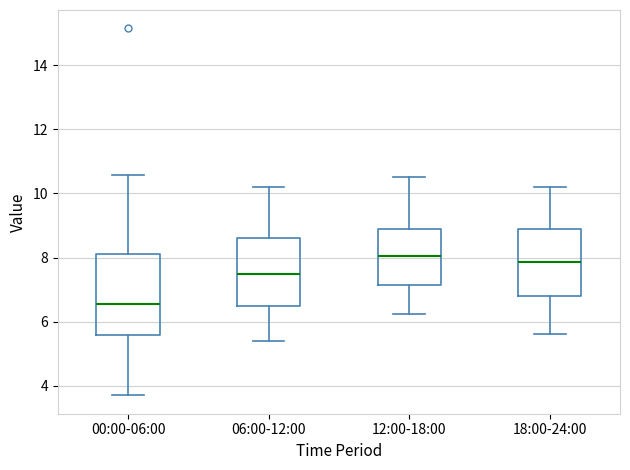

Which box is the tallest, from its lower edge to its upper edge?

00:00-06:00